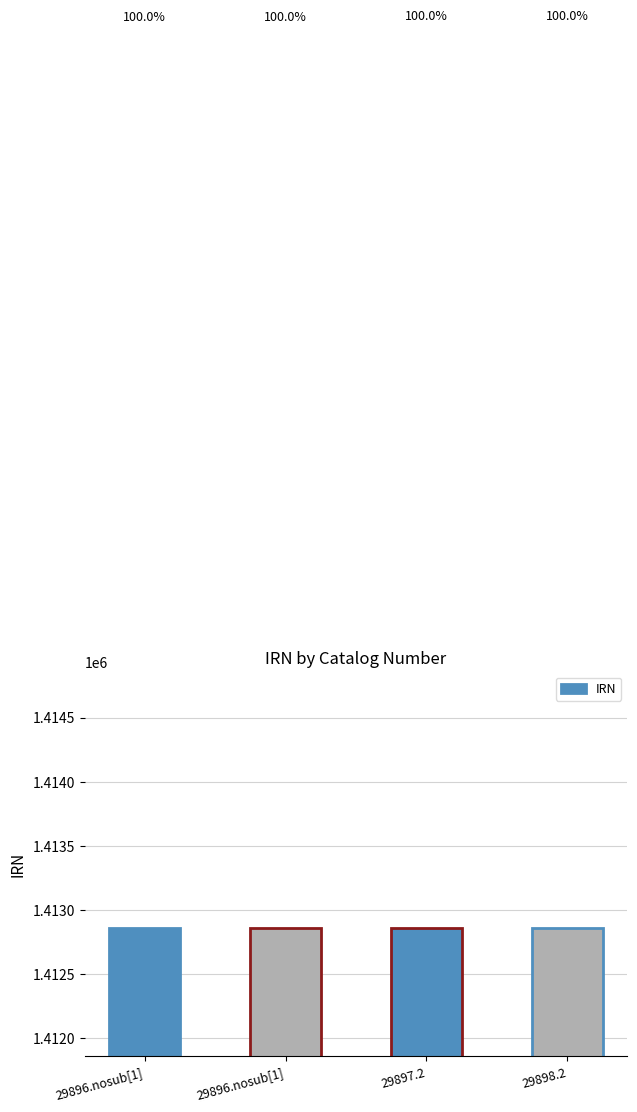

What is the smallest value displayed?

1412855